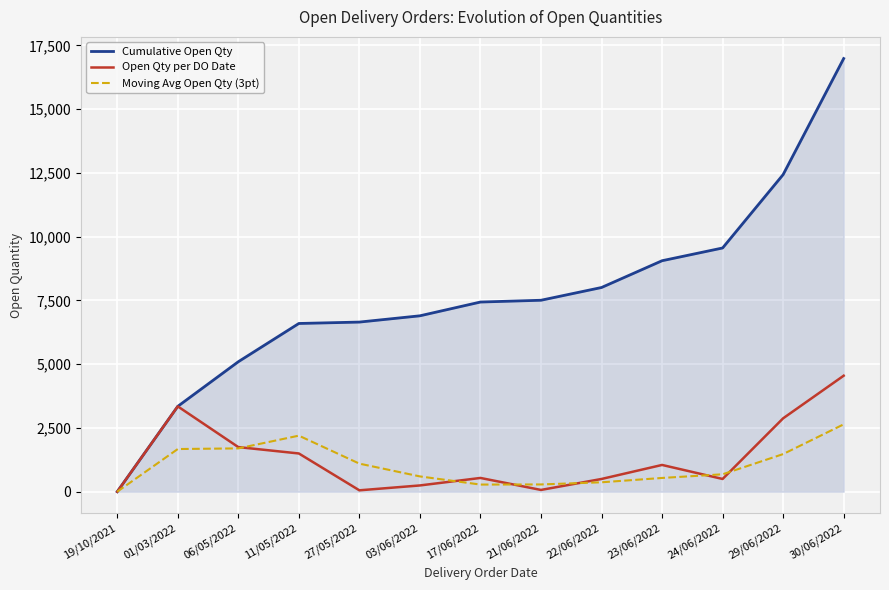

Is the value of Moving Avg Open Qty (3pt) at 23/06/2022 greater than the value of Cumulative Open Qty at 01/03/2022?

No